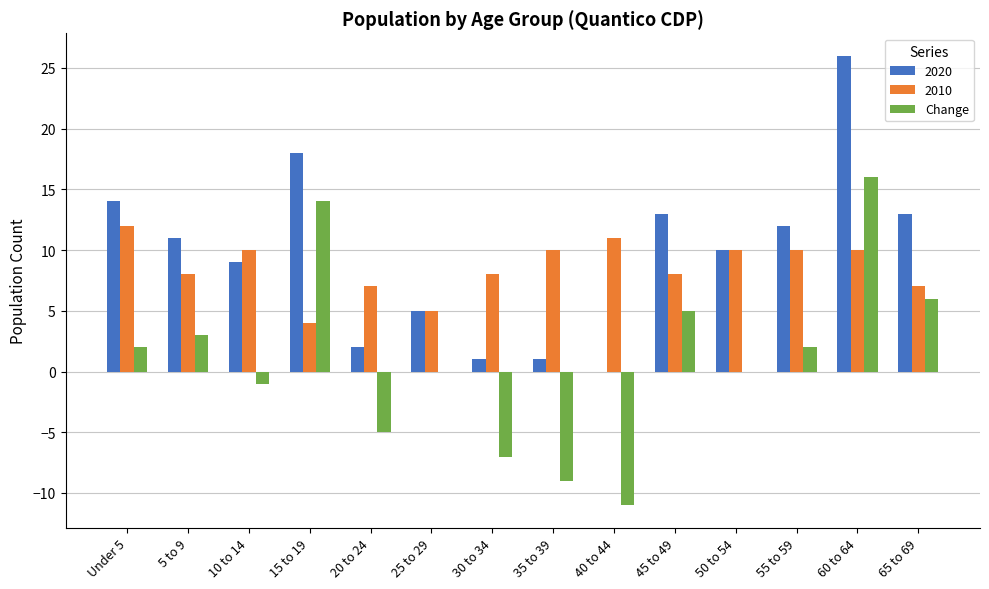

What is the sum of the Change values at 35 to 39 and 40 to 44?

-20